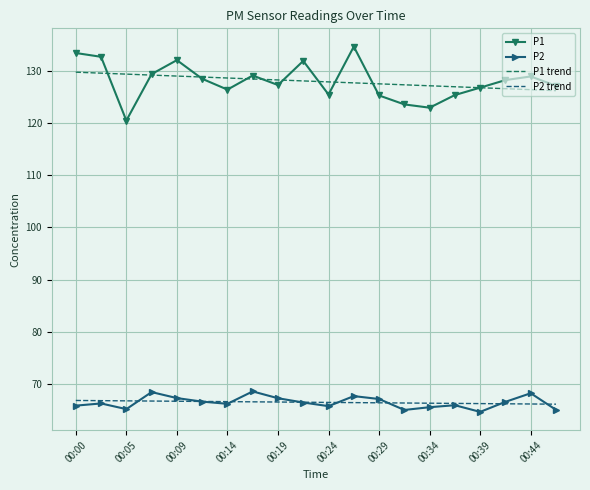

True or false: P2 trend and P1 intersect in this chart.

False